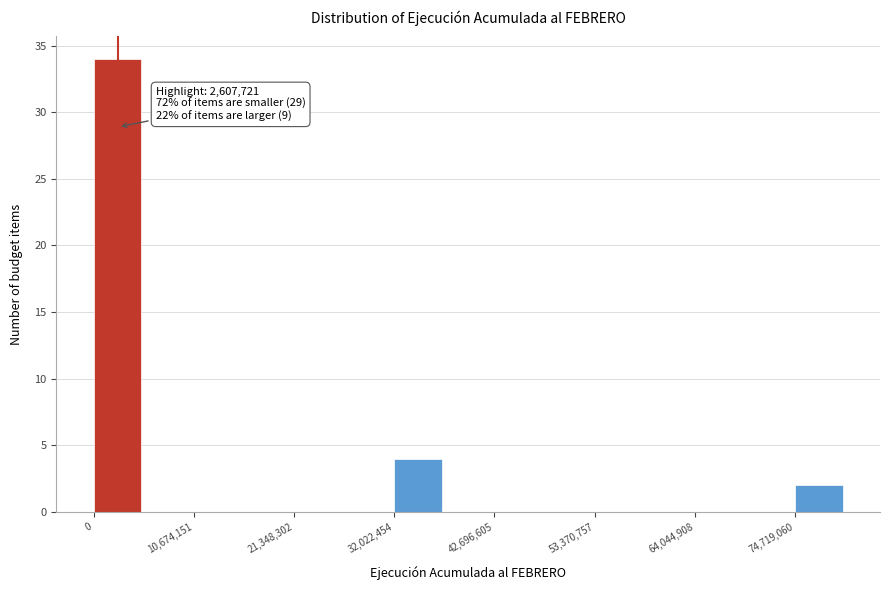

Around what value on the x-axis is the tallest bar? Give the approximate position of its centre, as read against the axis.

2000000